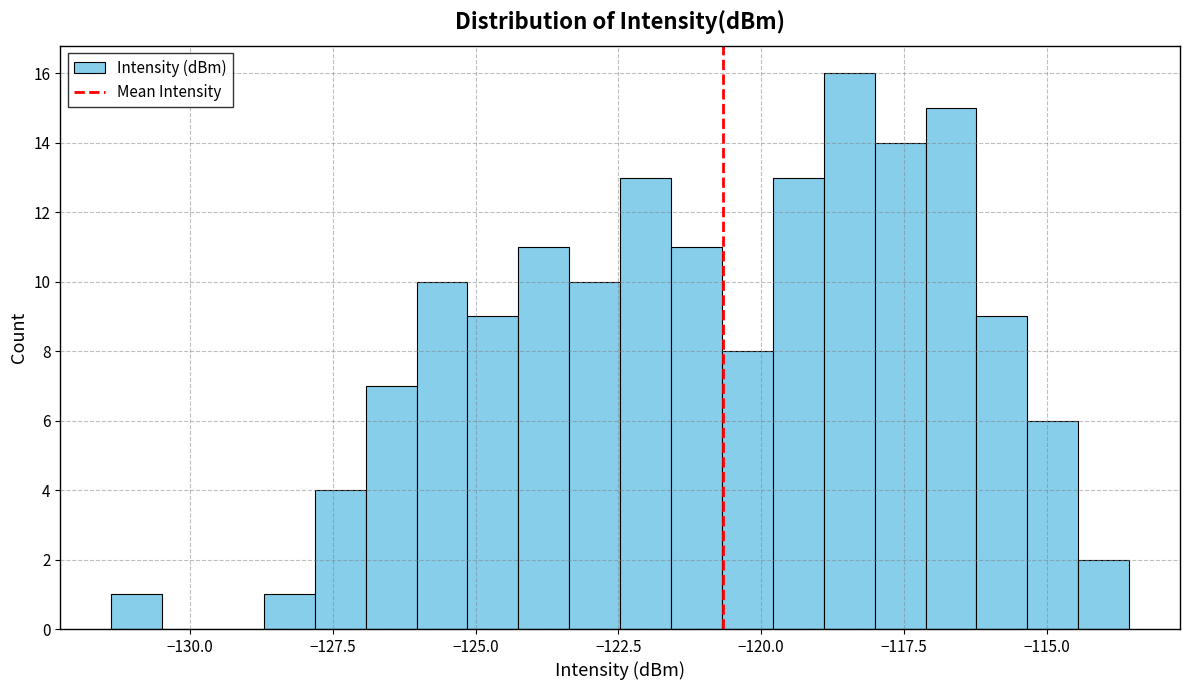

Around what value on the x-axis is the tallest bar? Give the approximate position of its centre, as read against the axis.

-118.5